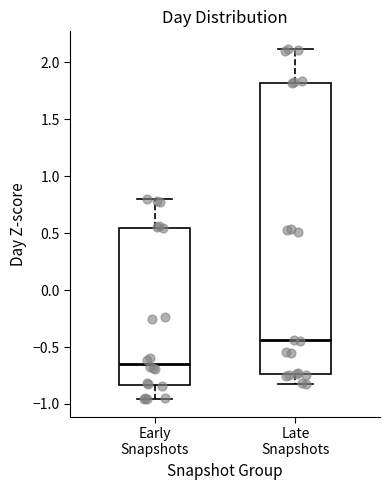

Where does the upper whisker of the box for Late Snapshots end on the y-axis? The values are not printed on the chart, so give them approximately, as read against the axis.

2.10